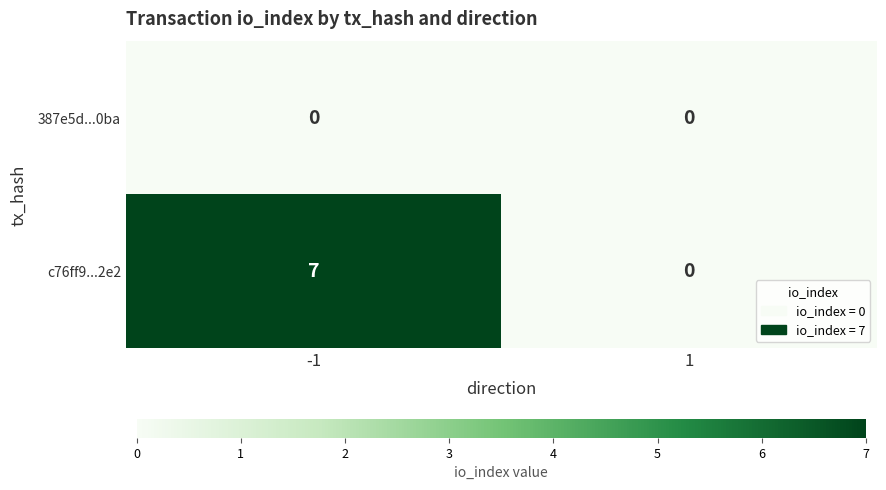

Between -1 and 1, which series saw the biggest shift?

c76ff9...2e2